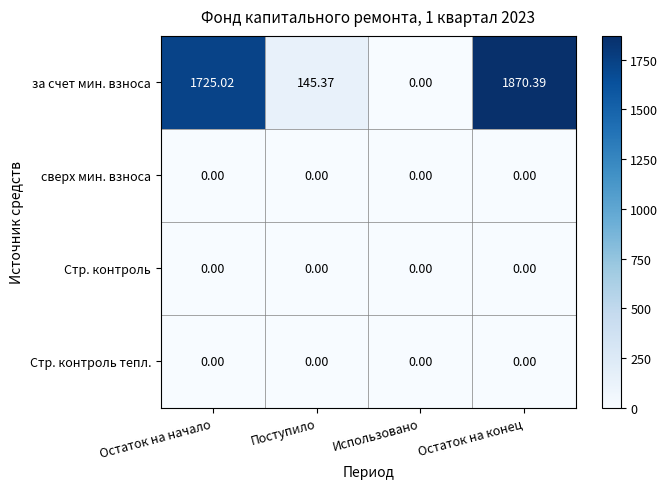

Which series has the largest range (max minus min)?

за счет мин. взноса